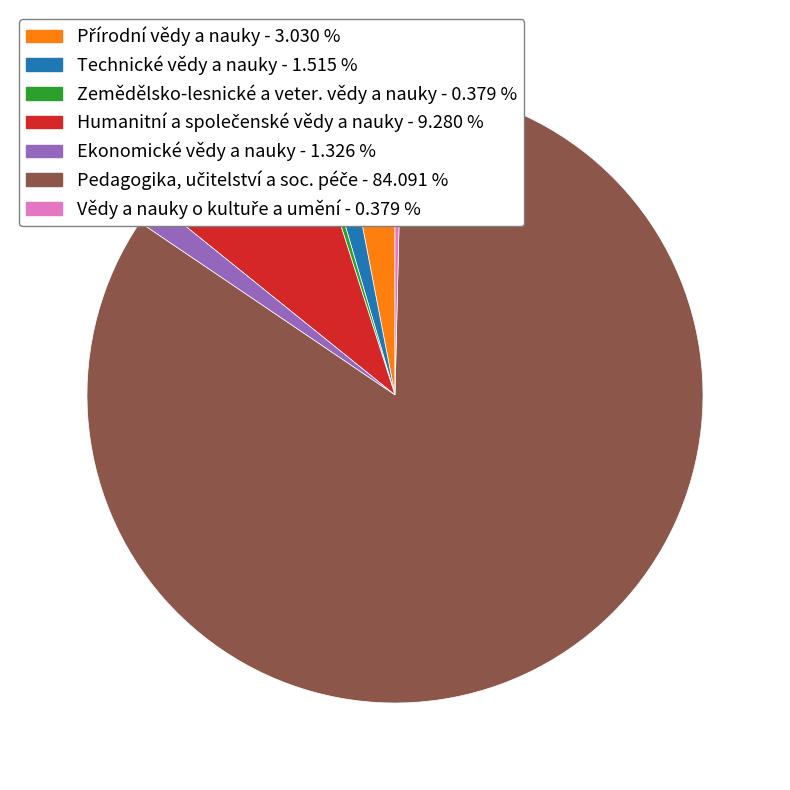

Is there a majority slice in this chart?

Yes